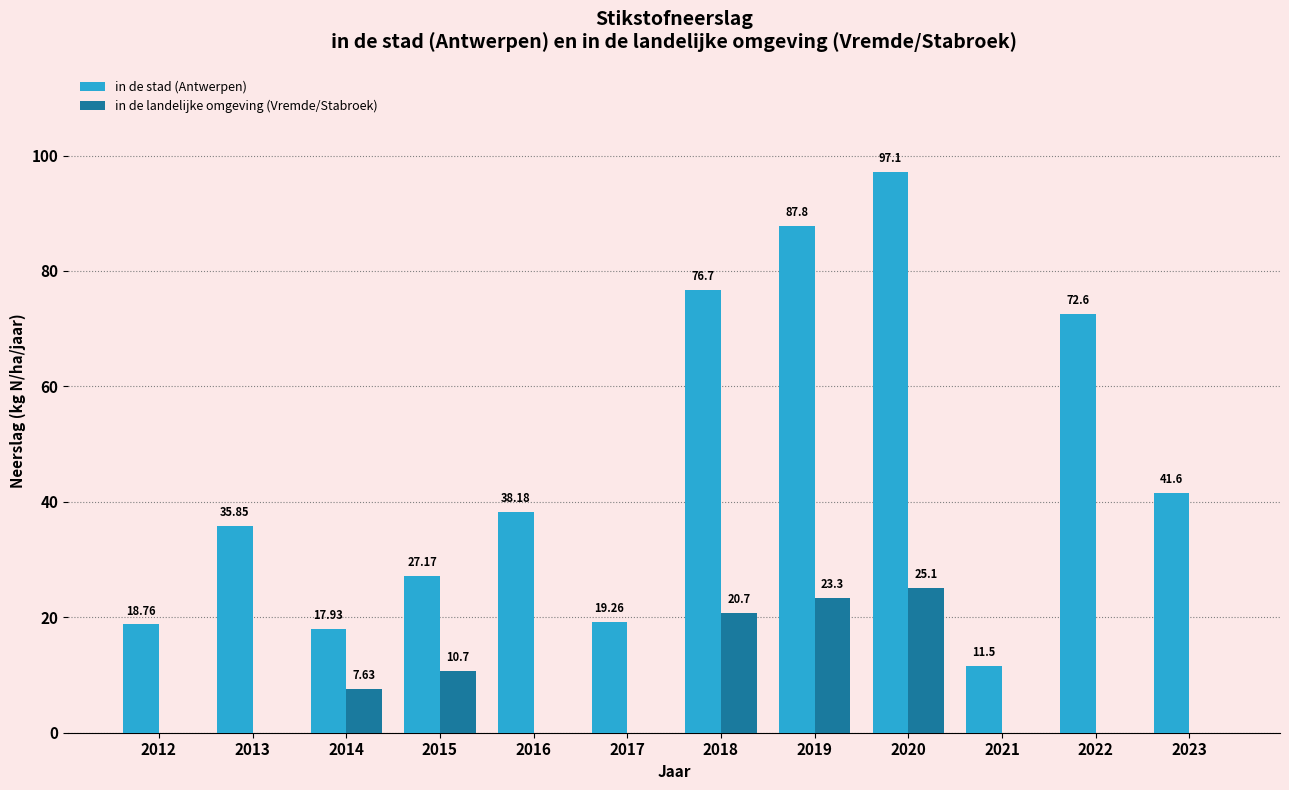

Which series has the largest total across all categories?

in de stad (Antwerpen)